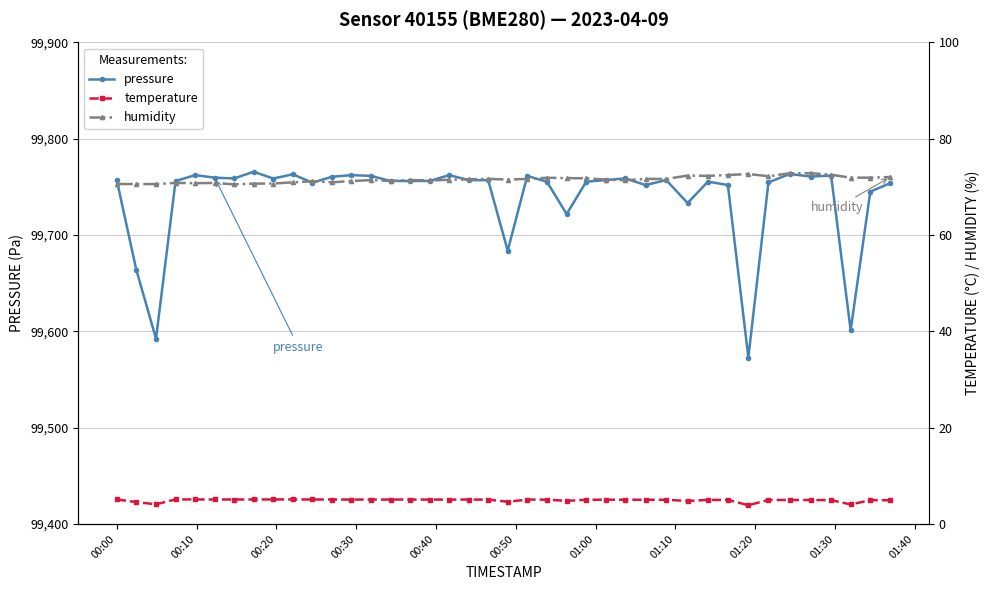

What are all the series names shown in the legend?

pressure, temperature, humidity